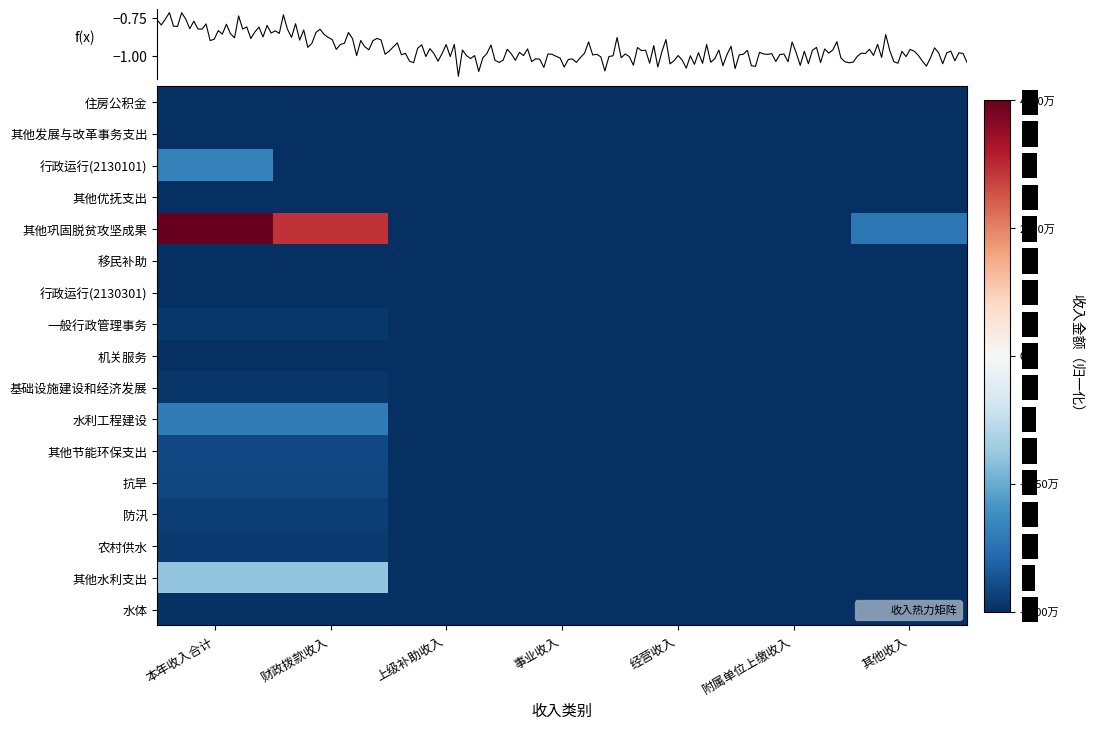

The 行政运行(2130301) series shows -0.6 at 上级补助收入. True or false?

False